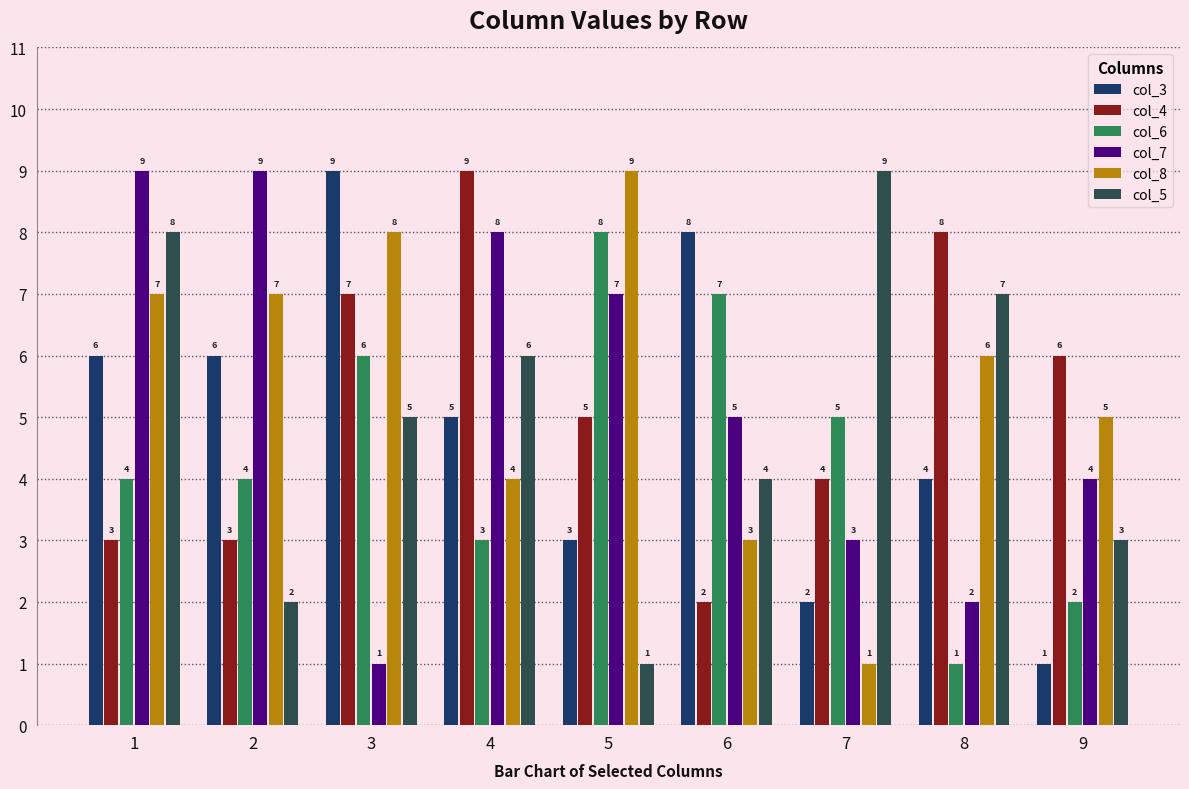

What is the value of the col_3 bar at the 5th from the left?

3